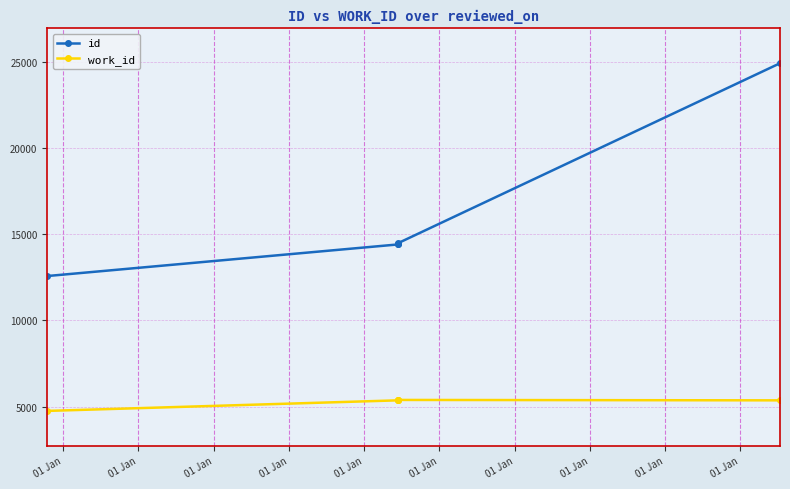

Which category has the lowest value in the work_id series?

01 Jan